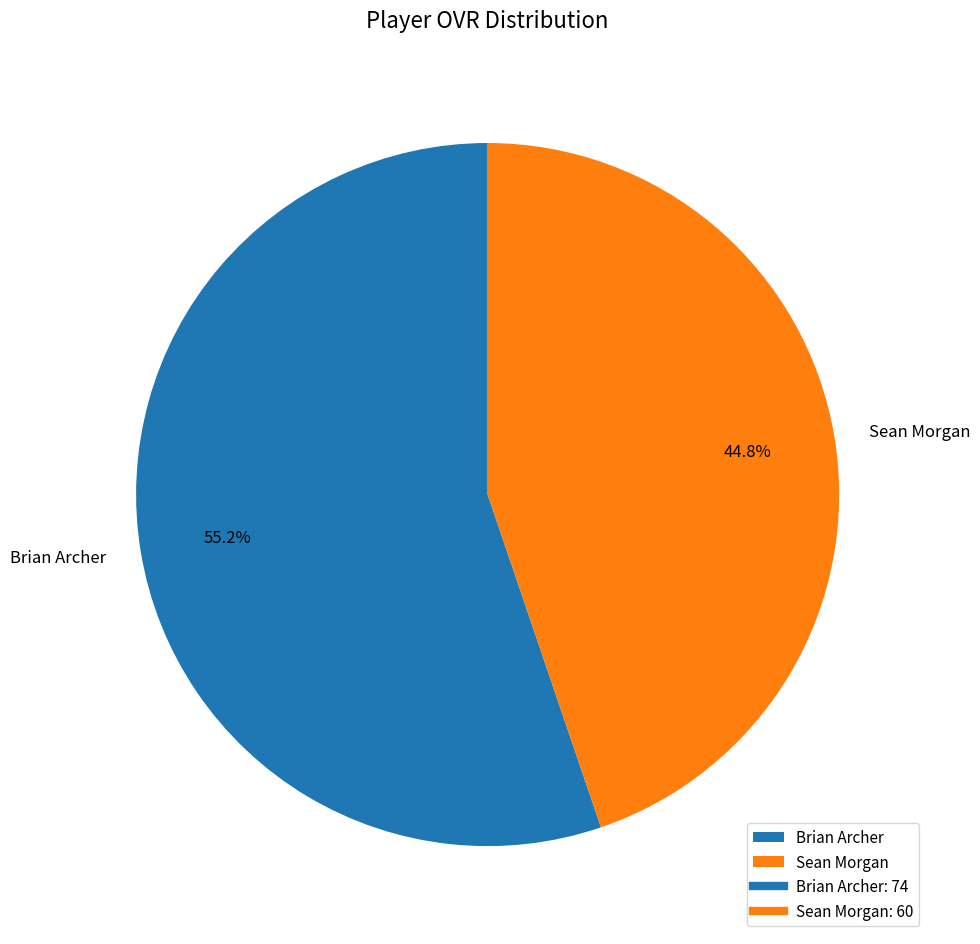

Rank the categories by value from highest to lowest.

Brian Archer, Sean Morgan